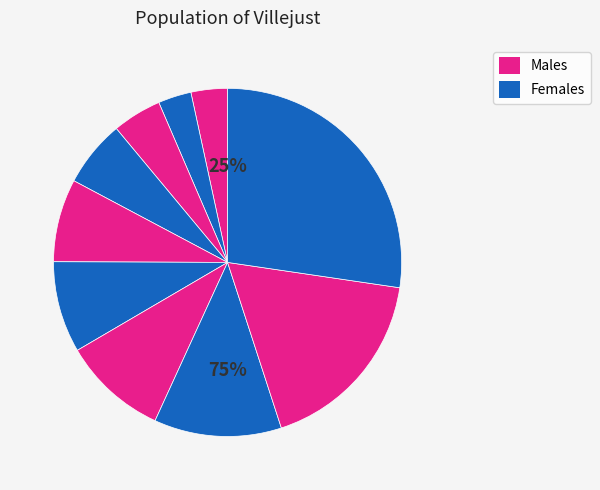

Is pct45 the majority of the pie?

No